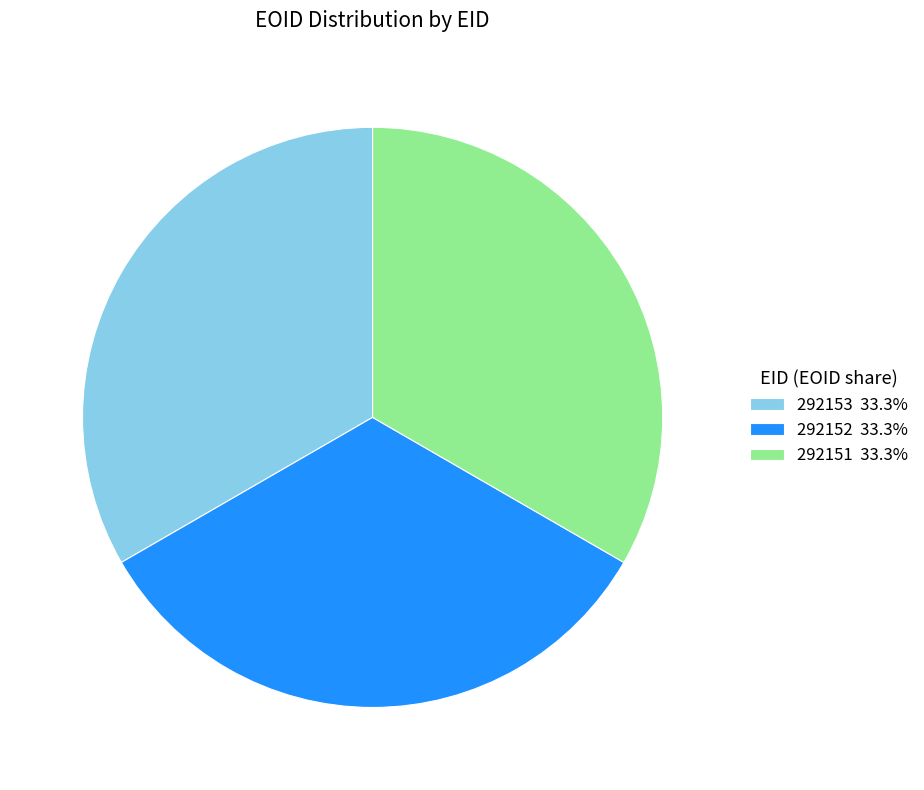

Does any single category account for the majority?

No